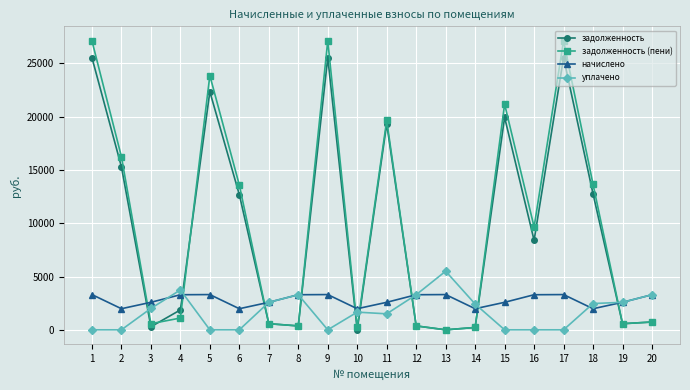

At how many categories does at least one series exceed 26001?

3